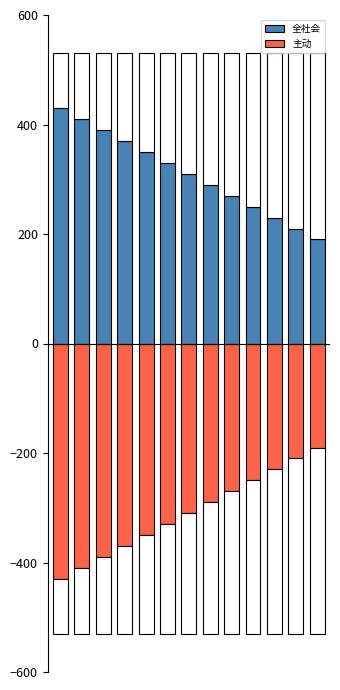

What is the difference between the maximum and second lowest values in the 全社会 series?

220